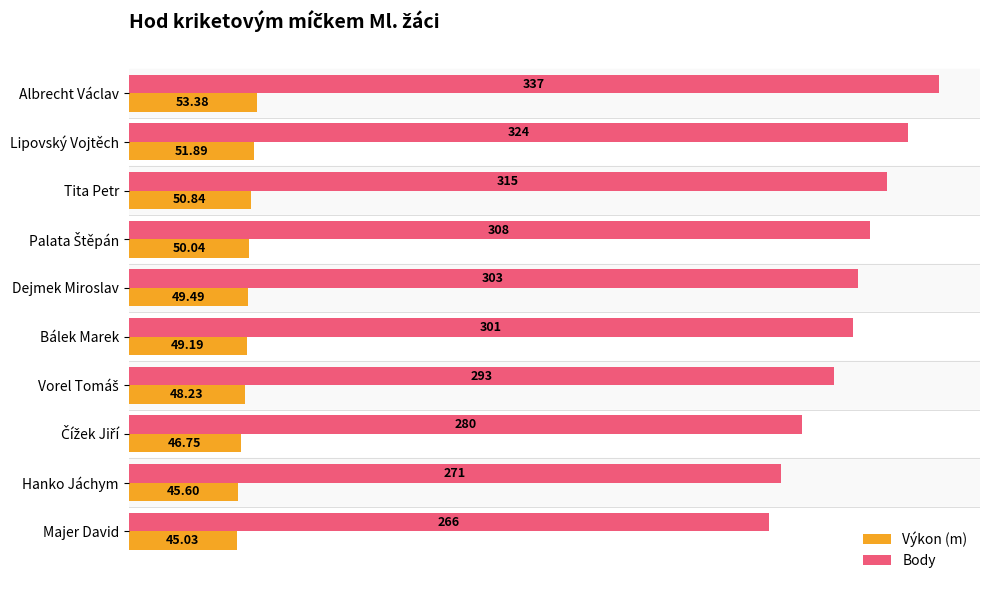

List the series in order of their peak value, highest first.

Body, Výkon (m)